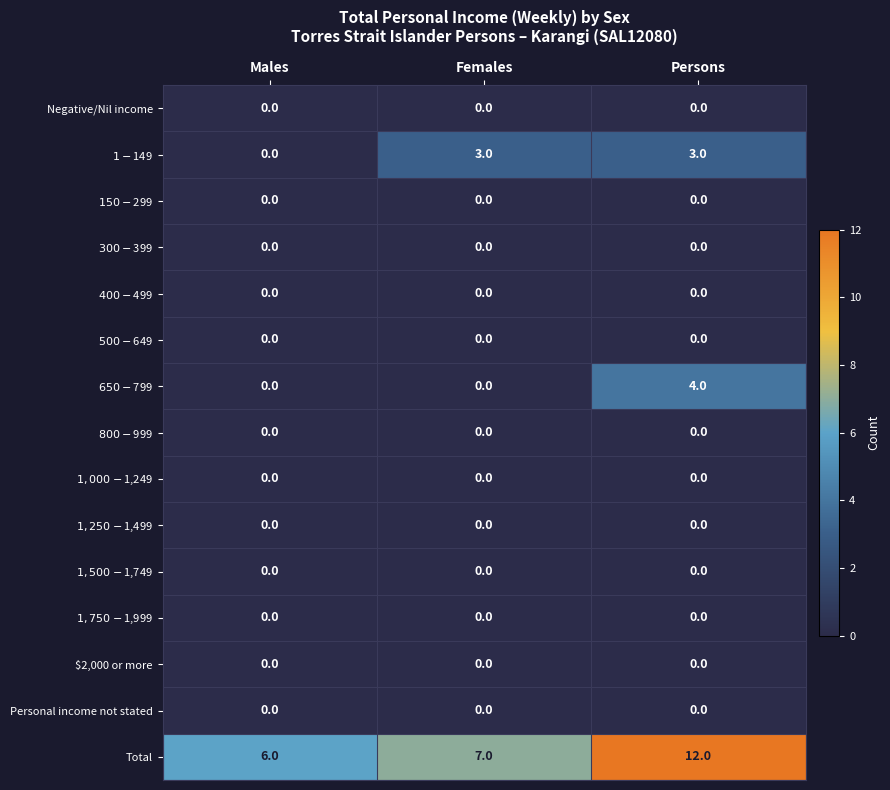

Which series has the largest range (max minus min)?

Total